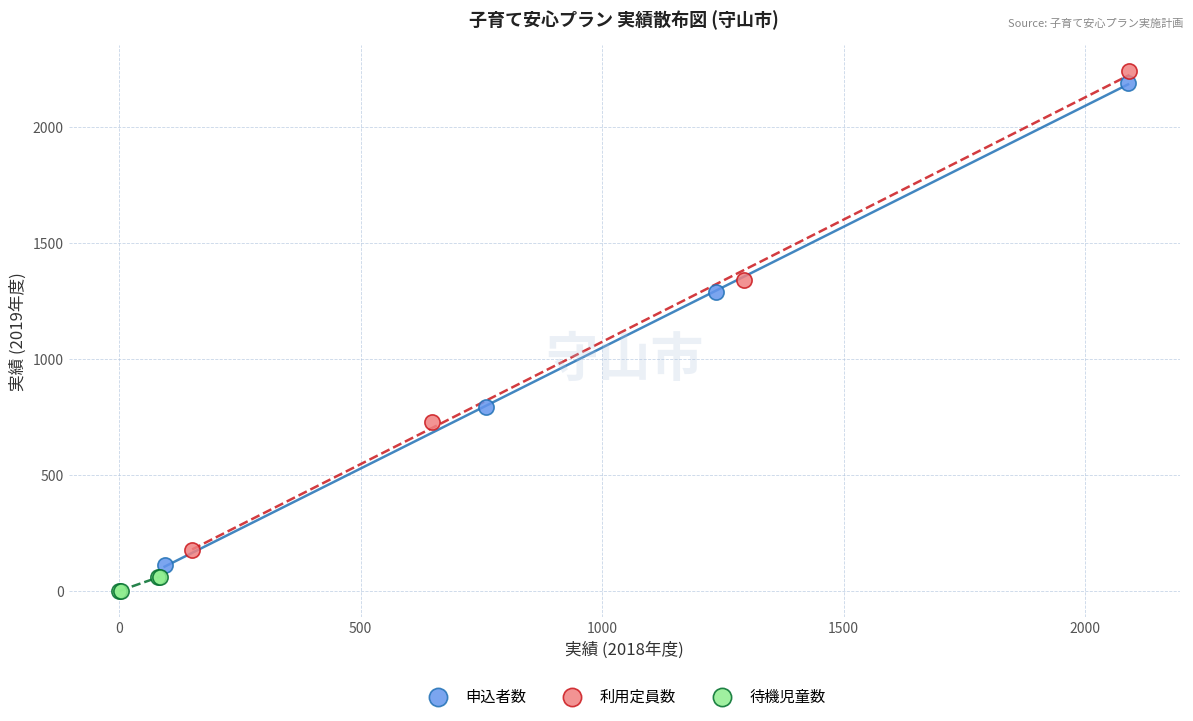

Which series contains the highest Y value?

利用定員数